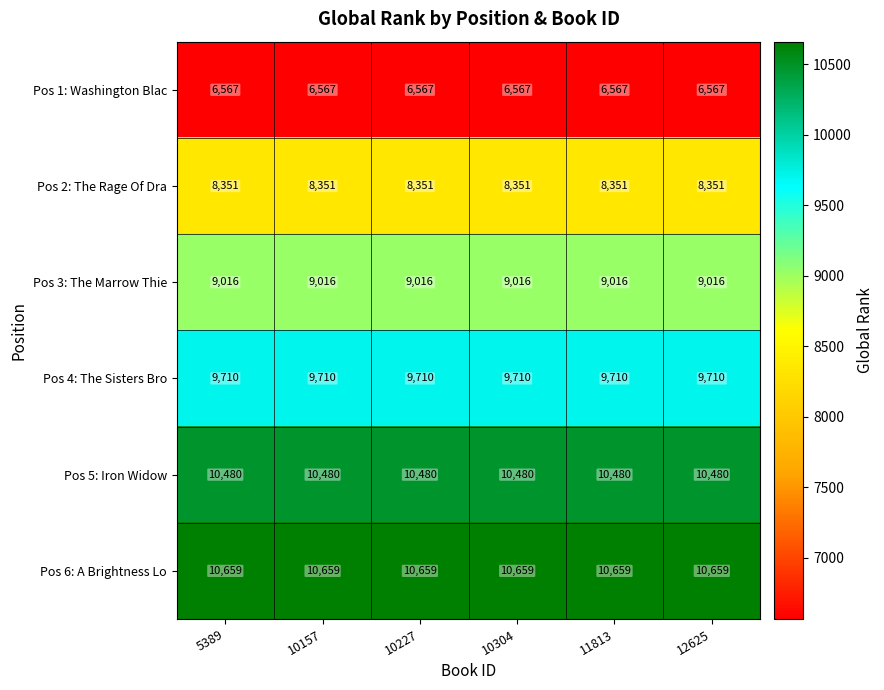

Count the number of data series in this chart.

6